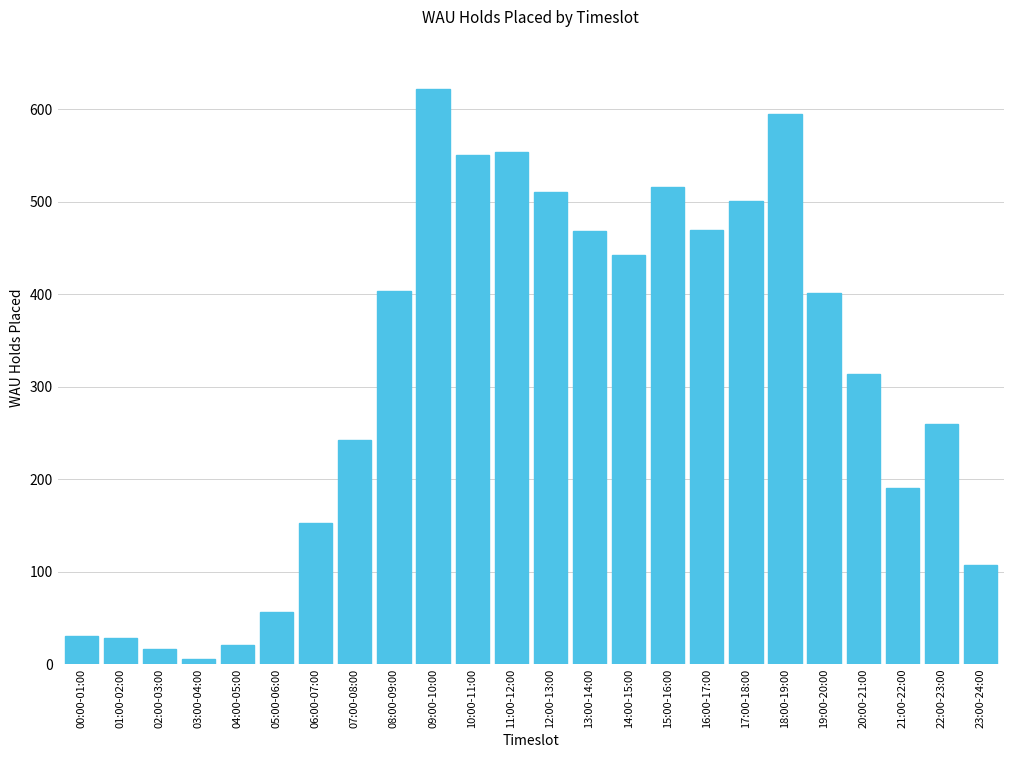

The chart shows a value of 197 at 19:00-20:00. True or false?

False